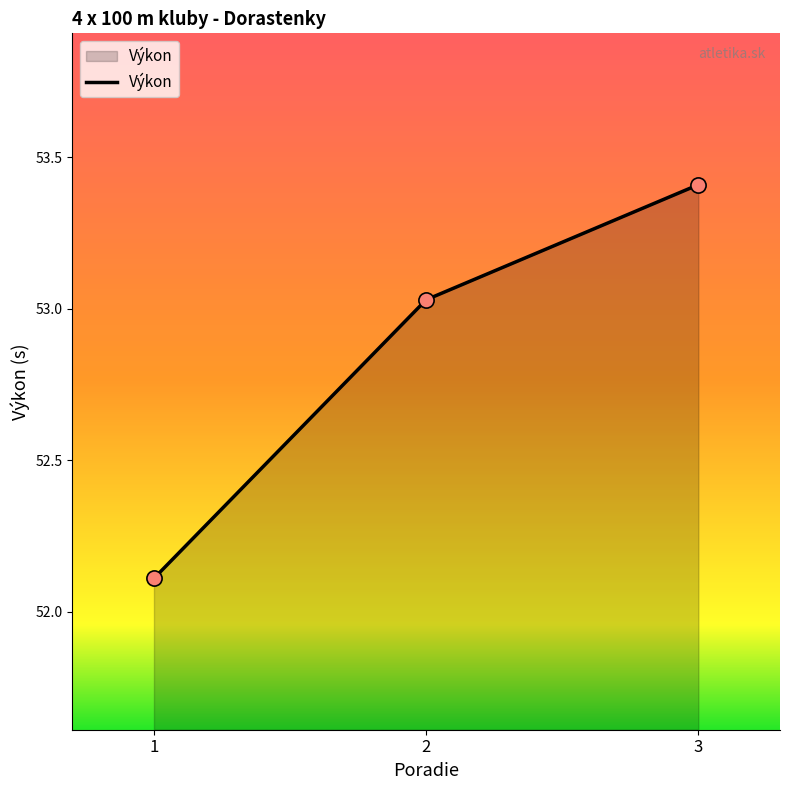

What is the ratio of the value at 1 to the value at 3?

1.0